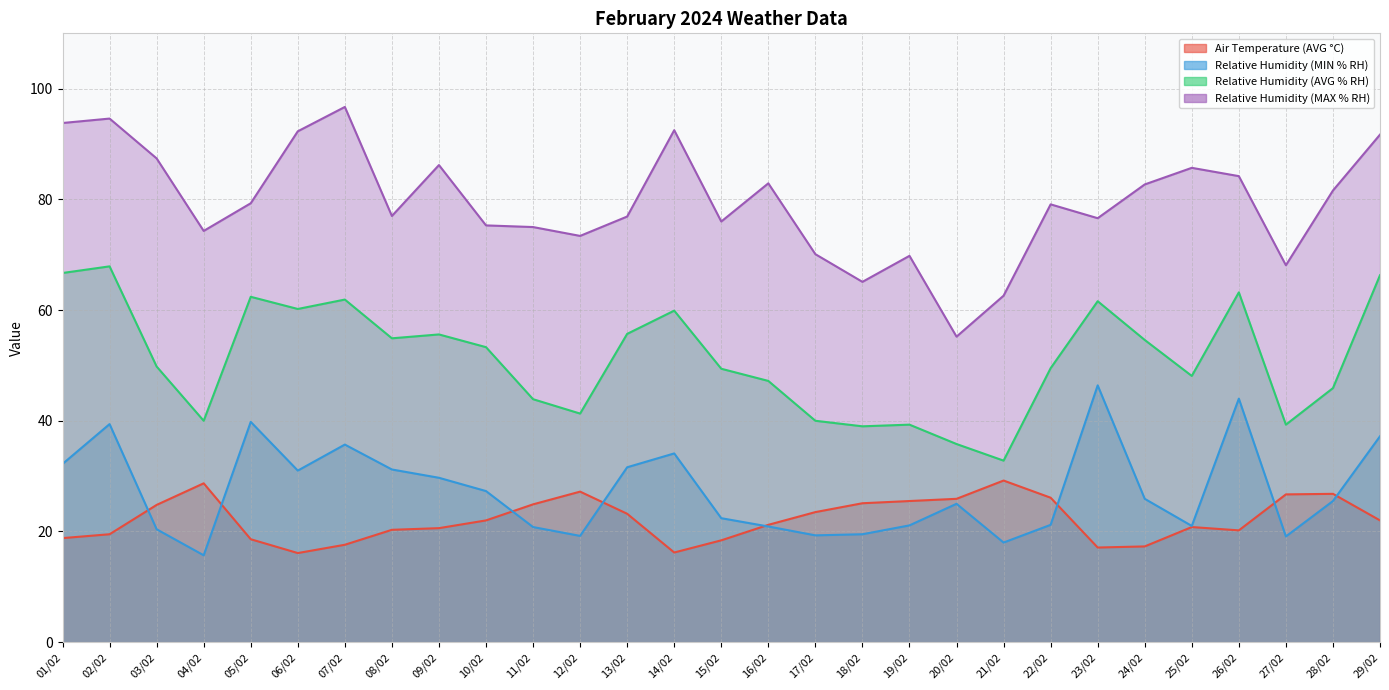

What is the average value of the Relative Humidity (MIN % RH) series?

27.4